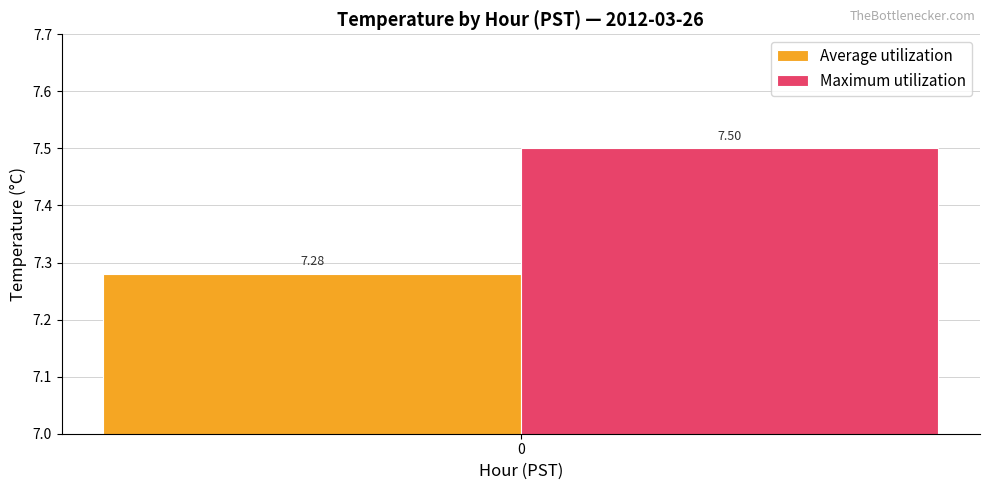

Rank the series at 0 from lowest to highest value.

Average utilization, Maximum utilization